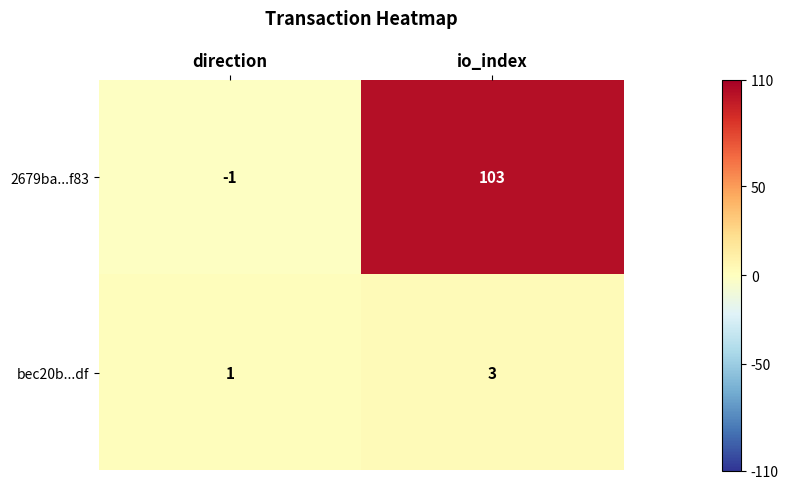

Reading left to right, what are all the values shown in this chart?

2679ba...f83: direction=-1	io_index=103
bec20b...df: direction=1	io_index=3